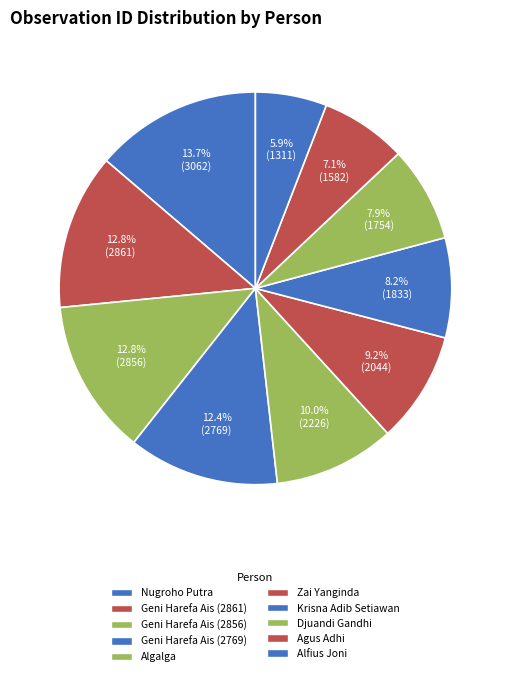

Combined, what portion of the pie is Nugroho Putra and Djuandi Gandhi?

21.6%